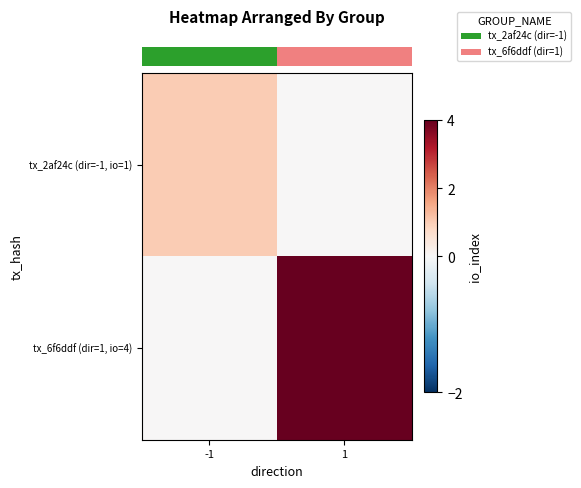

Which series changed the most between -1 and 1?

row_1